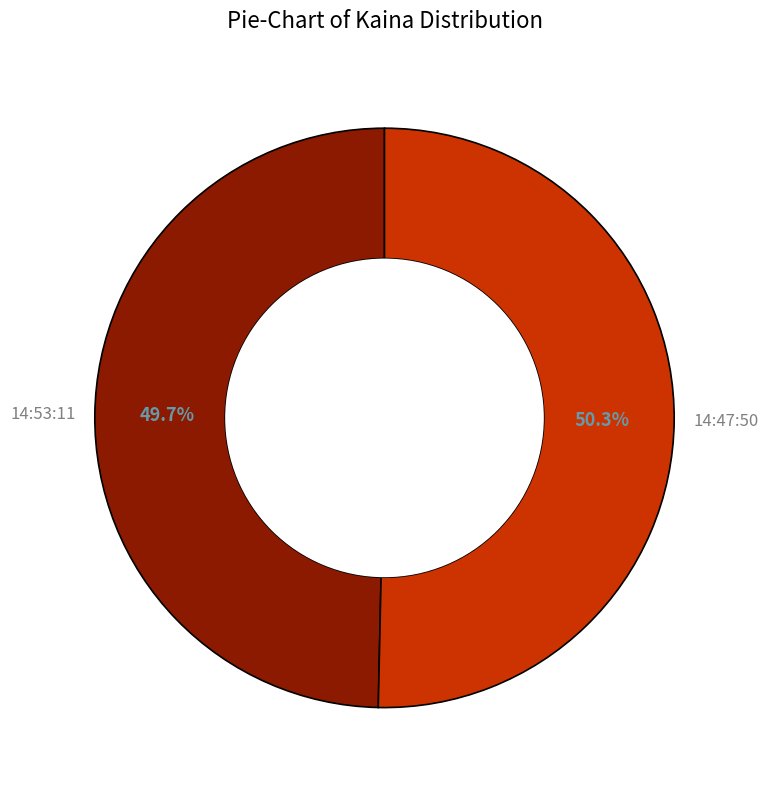

How many segments does this pie chart have?

2